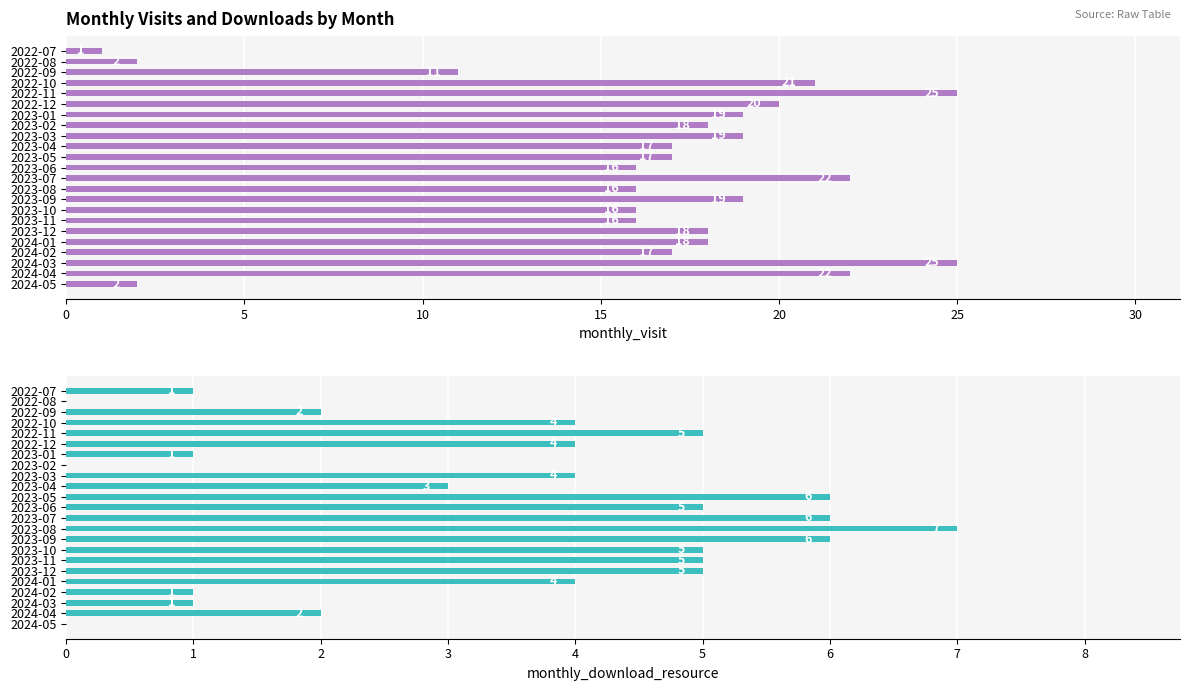

How many bars are there in each group?

2